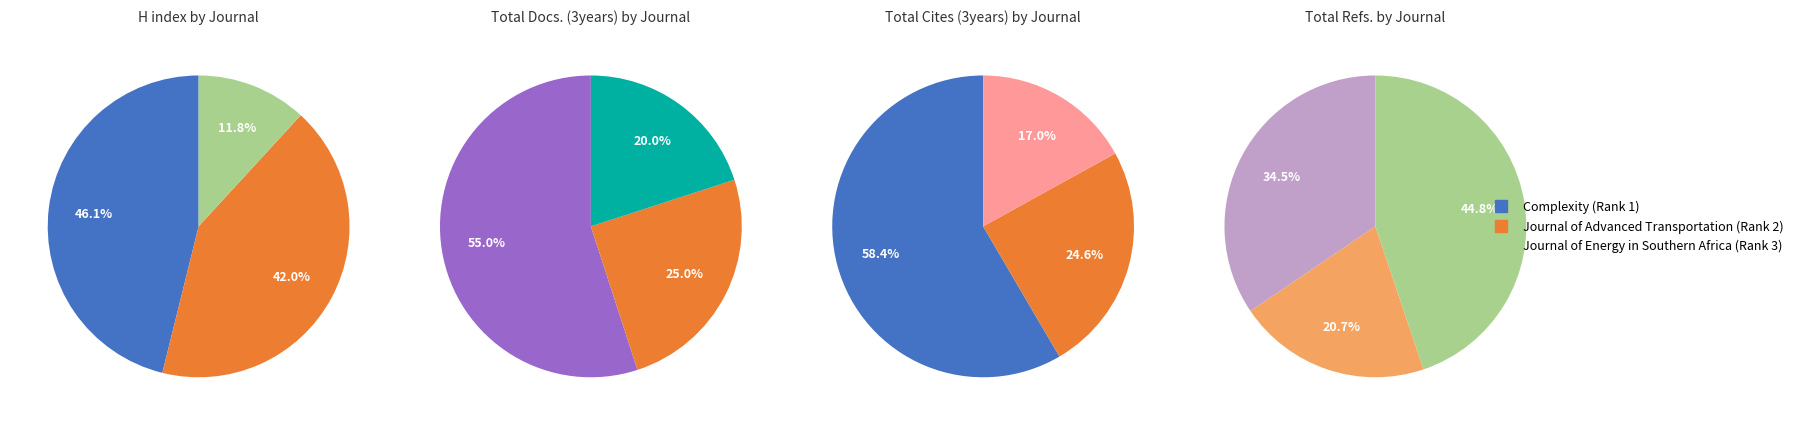

True or false: Journal of Advanced Transportation (Rank 2) accounts for 25% of the total.

True